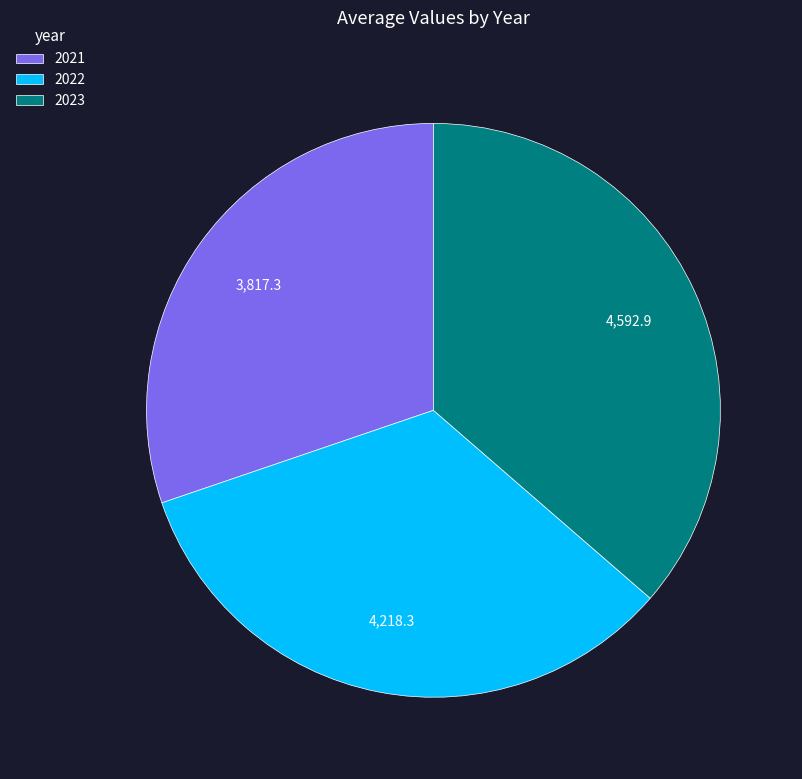

Is 2022 the majority of the pie?

No